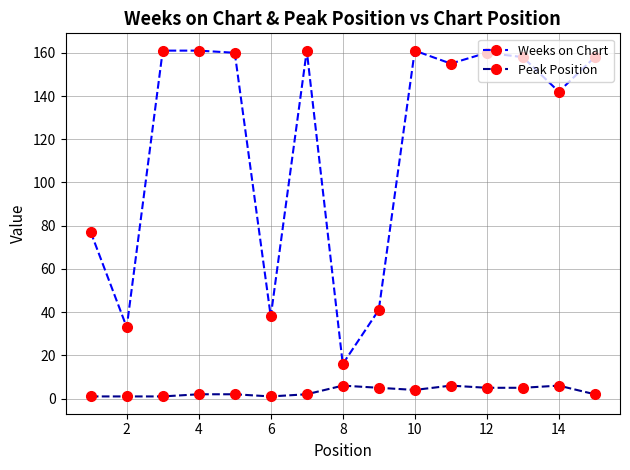

What are all the series names shown in the legend?

Weeks on Chart, Peak Position